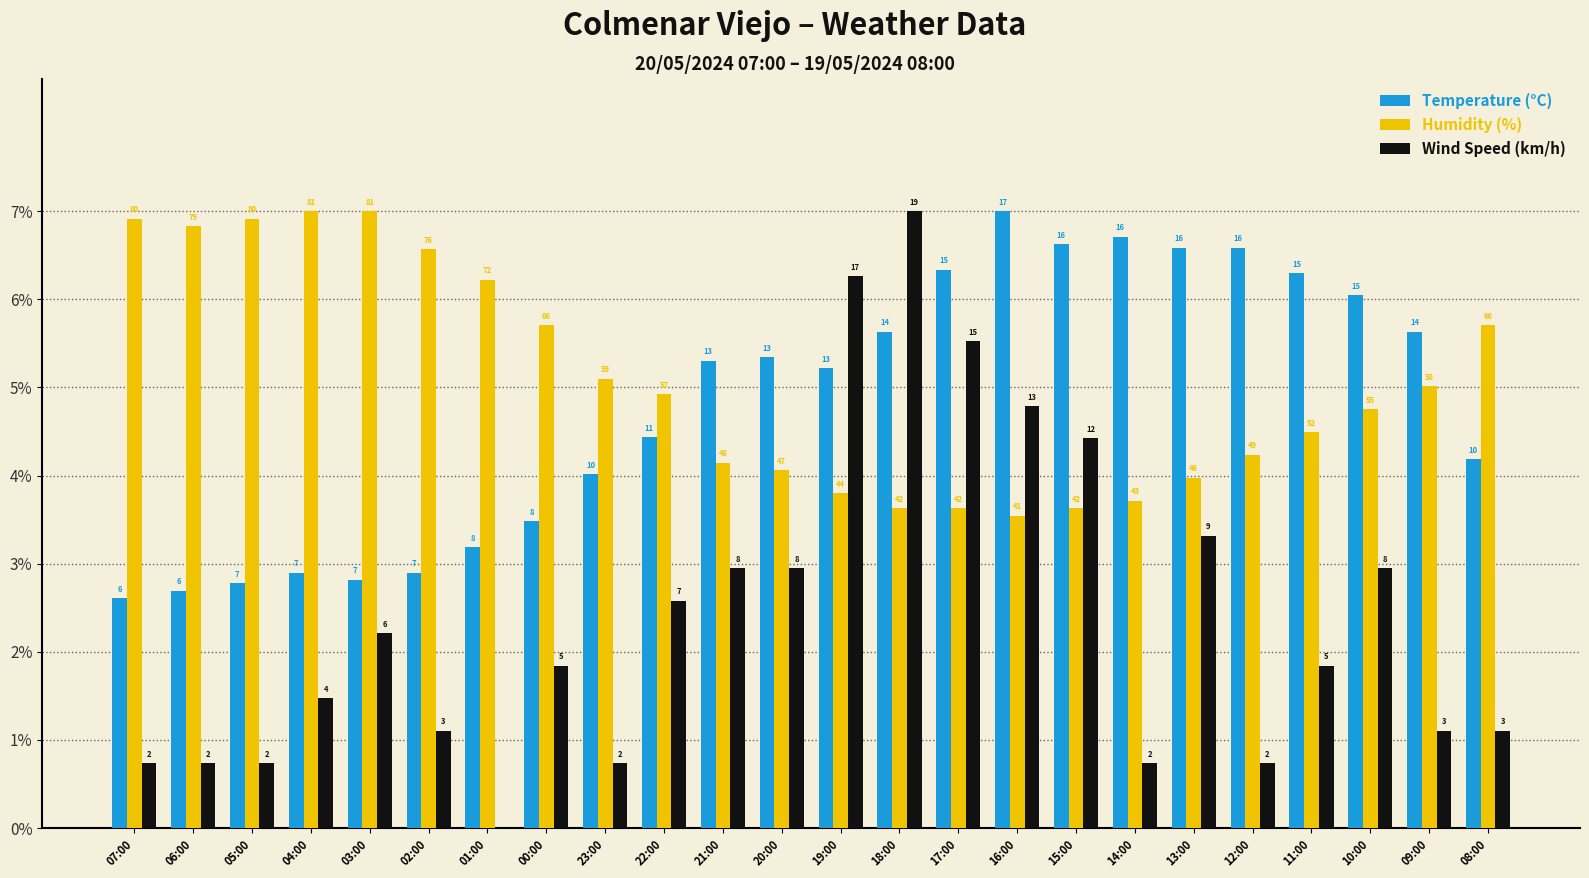

Reading left to right, transcribe all the data shown in this chart.

Temperature (°C): 07:00=2.6	06:00=2.7	05:00=2.8	04:00=2.9	03:00=2.8	02:00=2.9	01:00=3.2	00:00=3.5	23:00=4.0	22:00=4.4	21:00=5.3	20:00=5.3	19:00=5.2	18:00=5.6	17:00=6.3	16:00=7.0	15:00=6.6	14:00=6.7	13:00=6.6	12:00=6.6	11:00=6.3	10:00=6.0	09:00=5.6	08:00=4.2
Humidity (%): 07:00=6.9	06:00=6.8	05:00=6.9	04:00=7.0	03:00=7.0	02:00=6.6	01:00=6.2	00:00=5.7	23:00=5.1	22:00=4.9	21:00=4.1	20:00=4.1	19:00=3.8	18:00=3.6	17:00=3.6	16:00=3.5	15:00=3.6	14:00=3.7	13:00=4.0	12:00=4.2	11:00=4.5	10:00=4.8	09:00=5.0	08:00=5.7
Wind Speed (km/h): 07:00=0.7	06:00=0.7	05:00=0.7	04:00=1.5	03:00=2.2	02:00=1.1	01:00=0.0	00:00=1.8	23:00=0.7	22:00=2.6	21:00=2.9	20:00=2.9	19:00=6.3	18:00=7.0	17:00=5.5	16:00=4.8	15:00=4.4	14:00=0.7	13:00=3.3	12:00=0.7	11:00=1.8	10:00=2.9	09:00=1.1	08:00=1.1